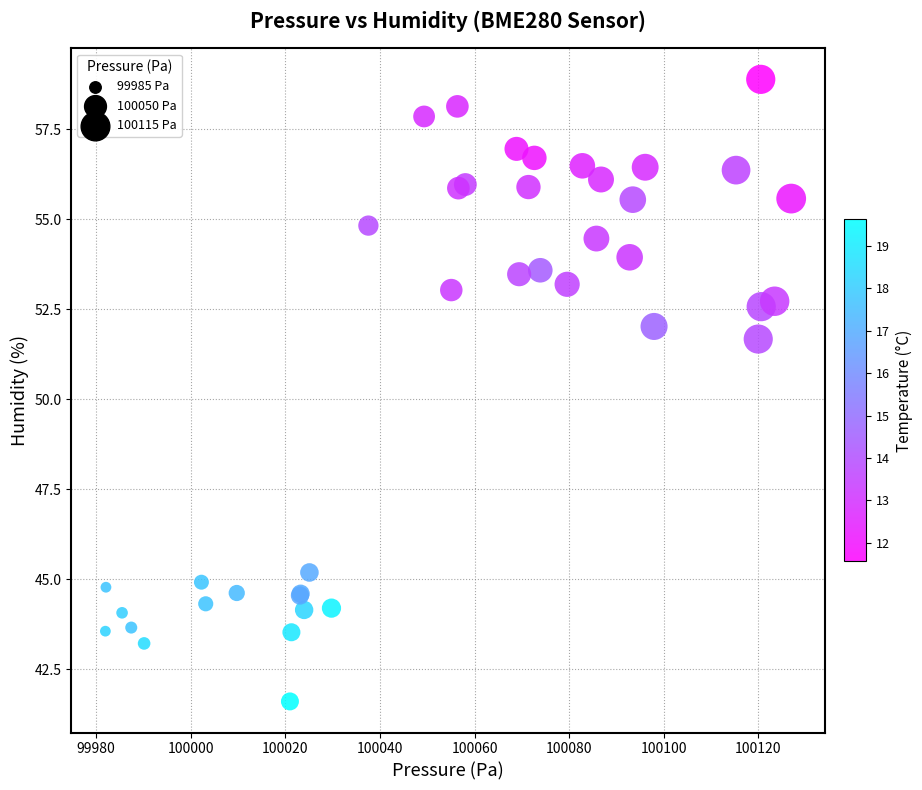

What Y value in the scatter plot is closest to 50?

51.7